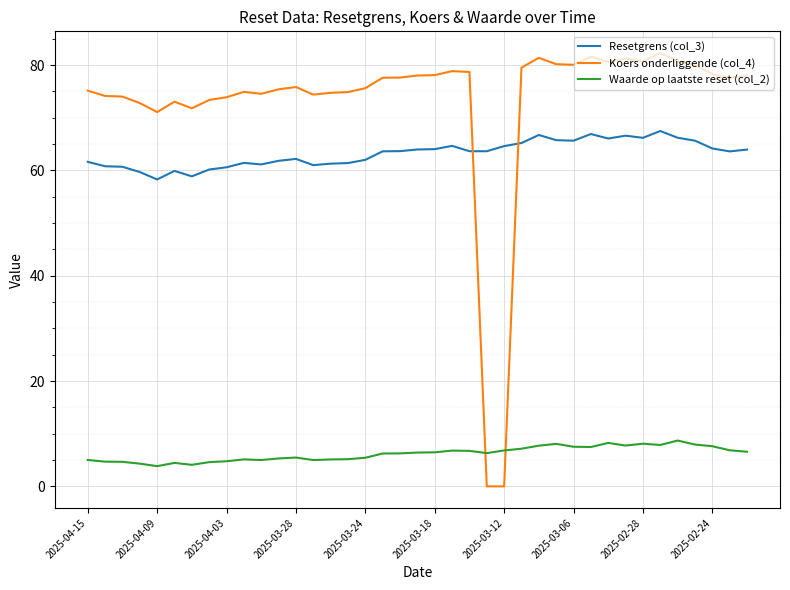

List the series in order of their peak value, highest first.

Koers onderliggende (col_4), Resetgrens (col_3), Waarde op laatste reset (col_2)